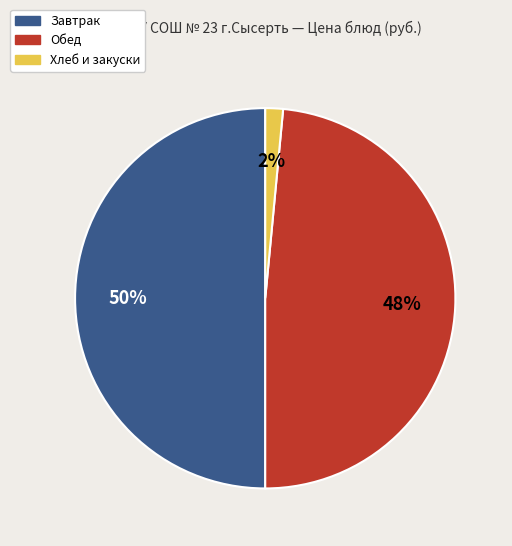

To the nearest percent, what is the difference between the largest and smallest slice percentages?

48%